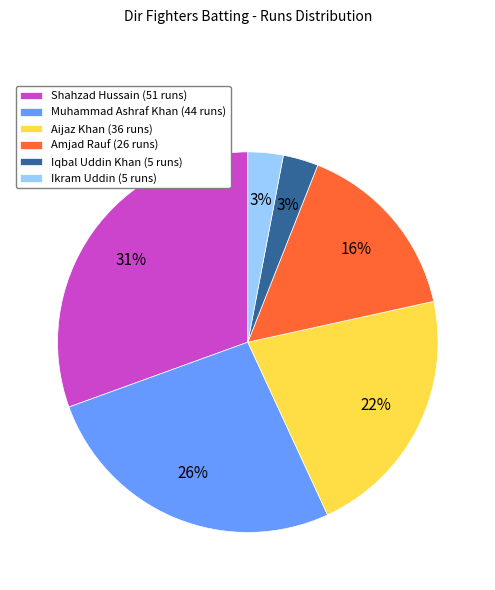

Count the number of slices in the pie.

6